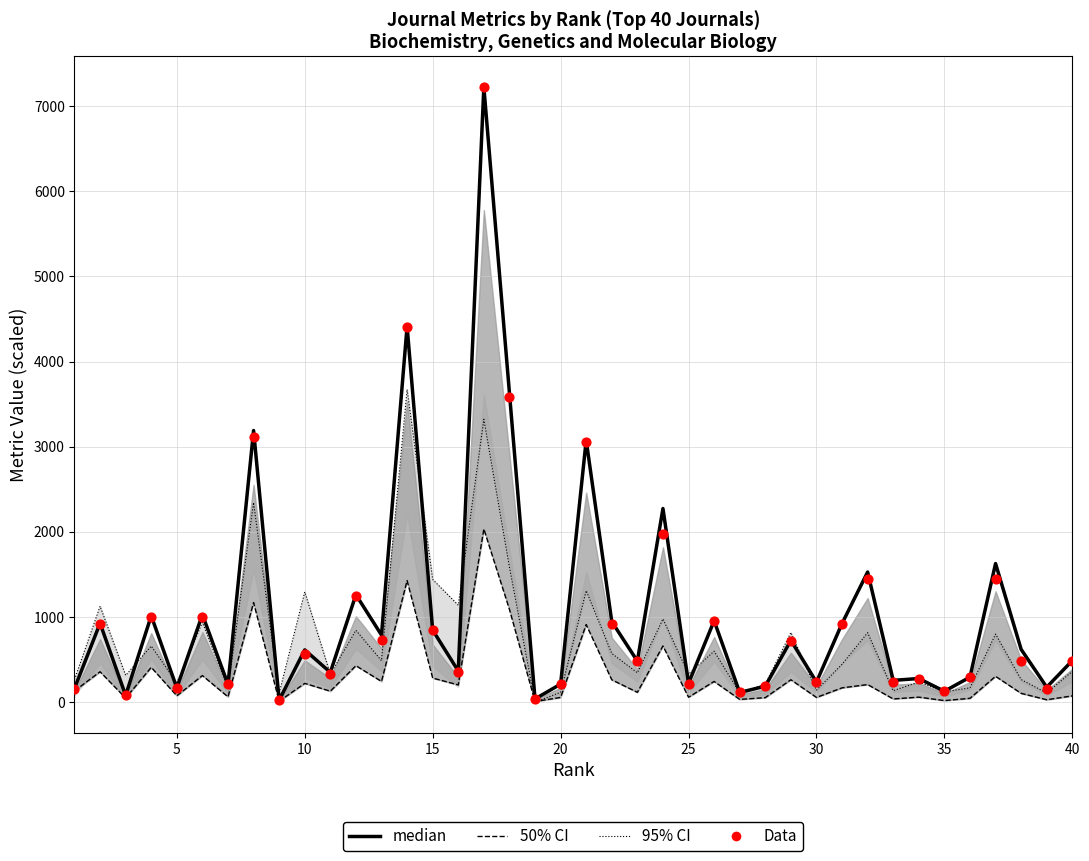

Which series has the widest spread of Y values?

median